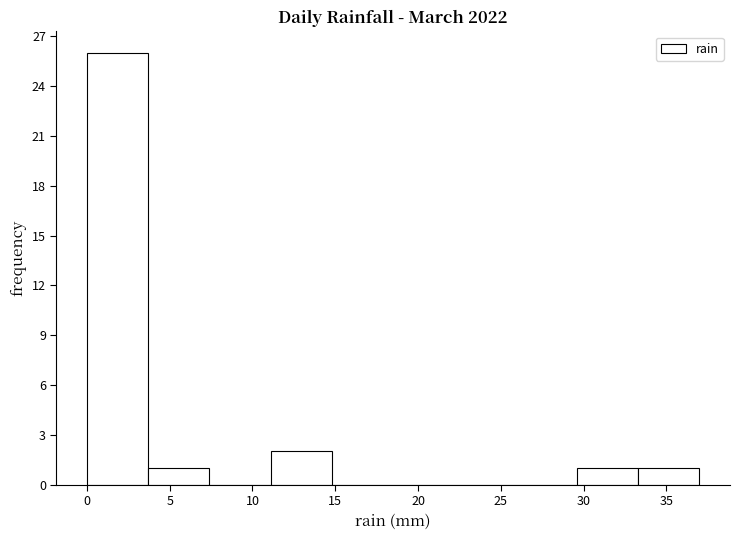

What is the height of the bar covering 33.3 to 37.0 on the x-axis? Neither the bar edges nor the heights are printed on the chart, so give them approximately, as read against the axes.

1